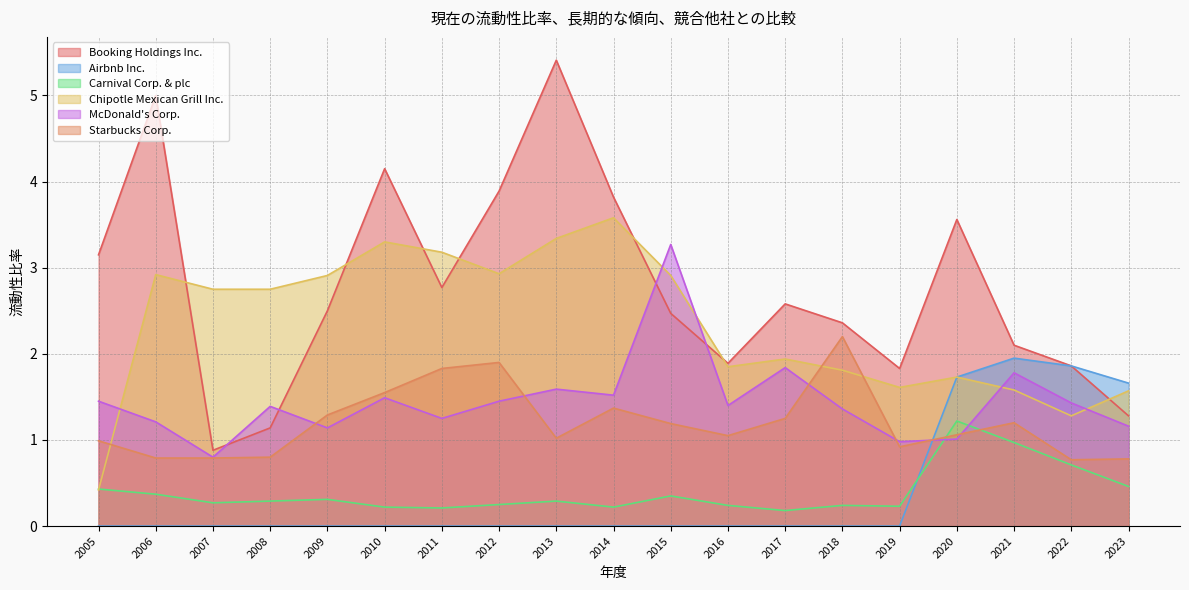

List the series in order of their peak value, lowest first.

Carnival Corp. & plc, Airbnb Inc., Starbucks Corp., McDonald's Corp., Chipotle Mexican Grill Inc., Booking Holdings Inc.